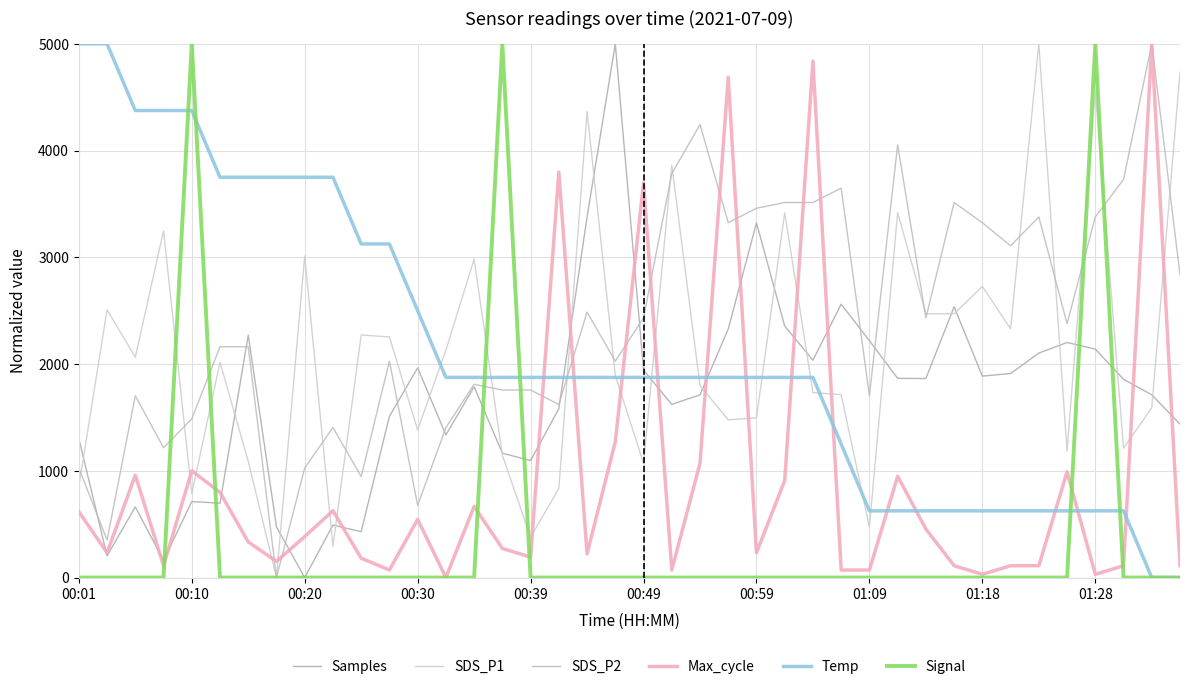

How many lines are shown in the chart?

6